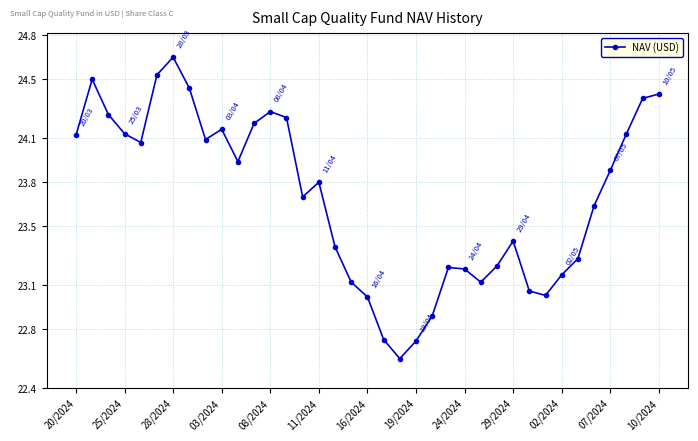

How many points are lower than both their immediate neighbors (excluding endpoints)?

7